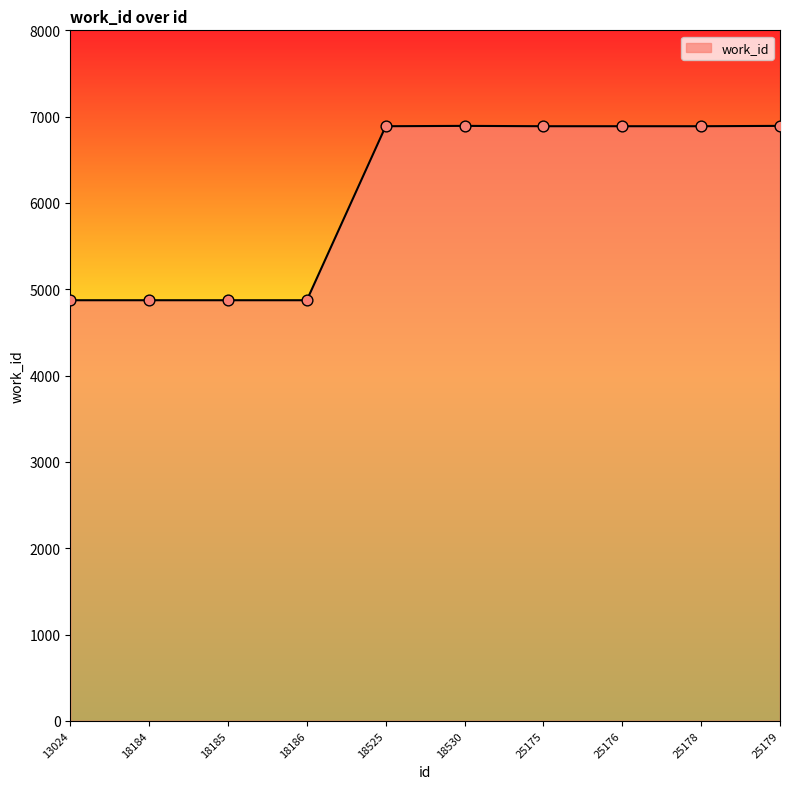

What is the ratio of the value at 18184 to the value at 18525?

0.7